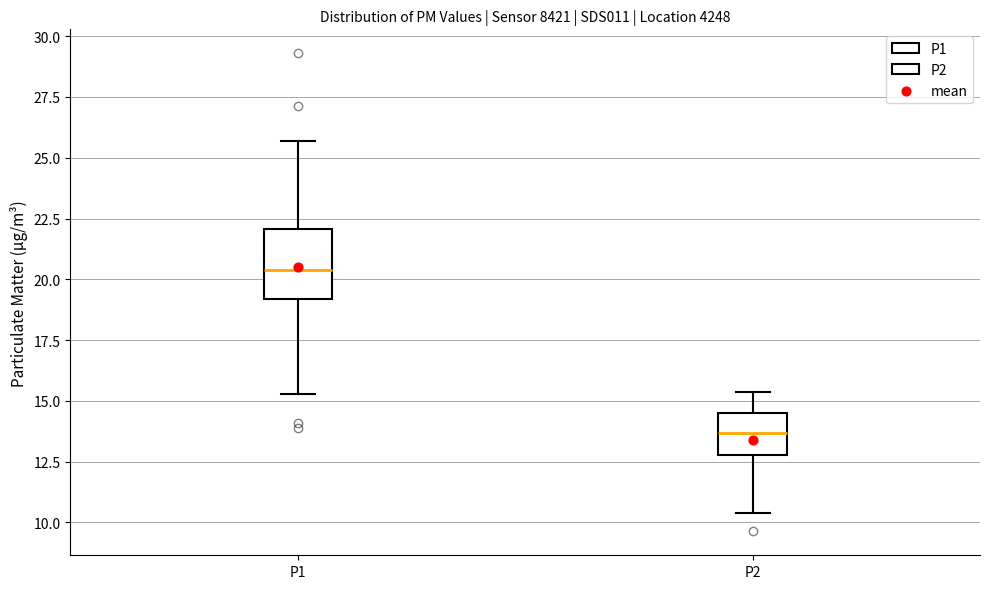

Where does the upper whisker of the box for P1 end on the y-axis? The values are not printed on the chart, so give them approximately, as read against the axis.

25.5